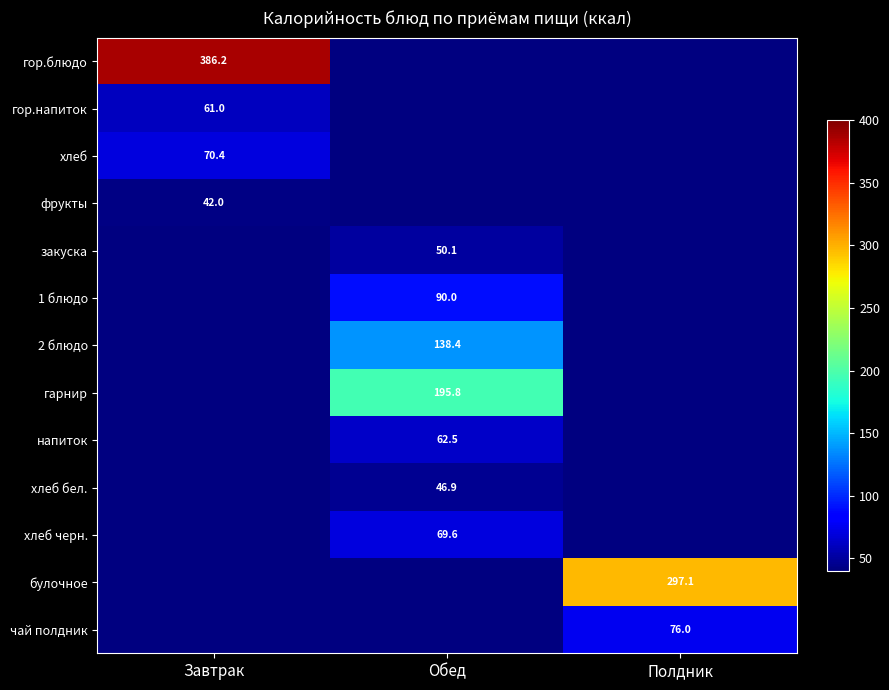

At which category does the chart reach its peak across all series?

Завтрак